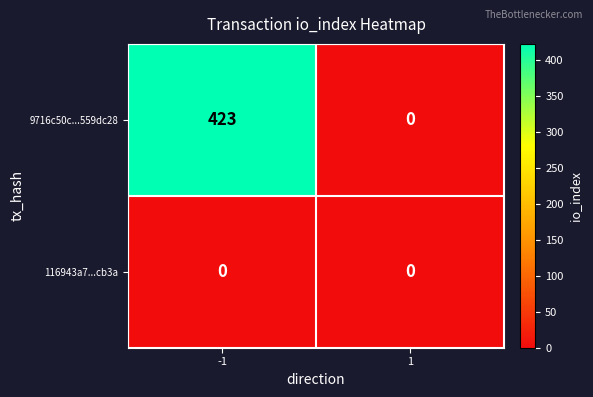

Reading left to right, what are all the values shown in this chart?

9716c50c...559dc28: -1=423	1=0
116943a7...cb3a: -1=0	1=0